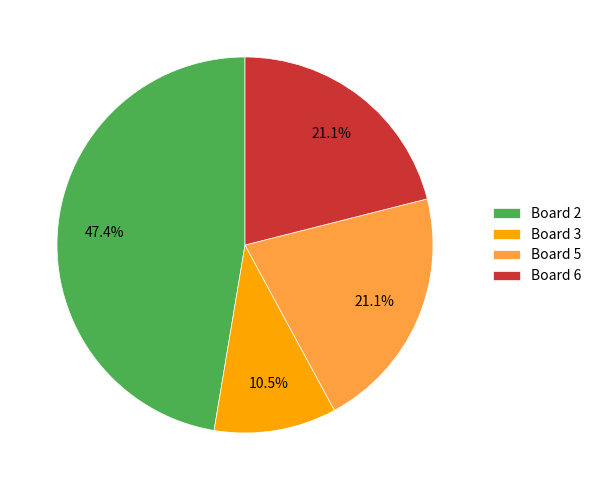

True or false: Board 3 accounts for 22% of the total.

False